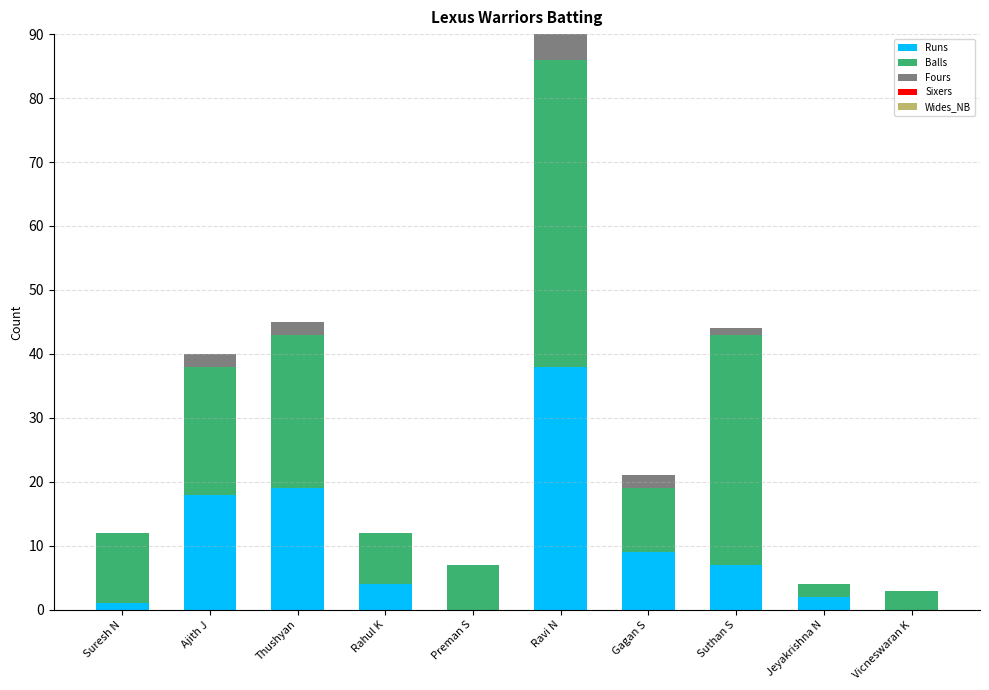

What is the total value across all series at Jeyakrishna N?

4